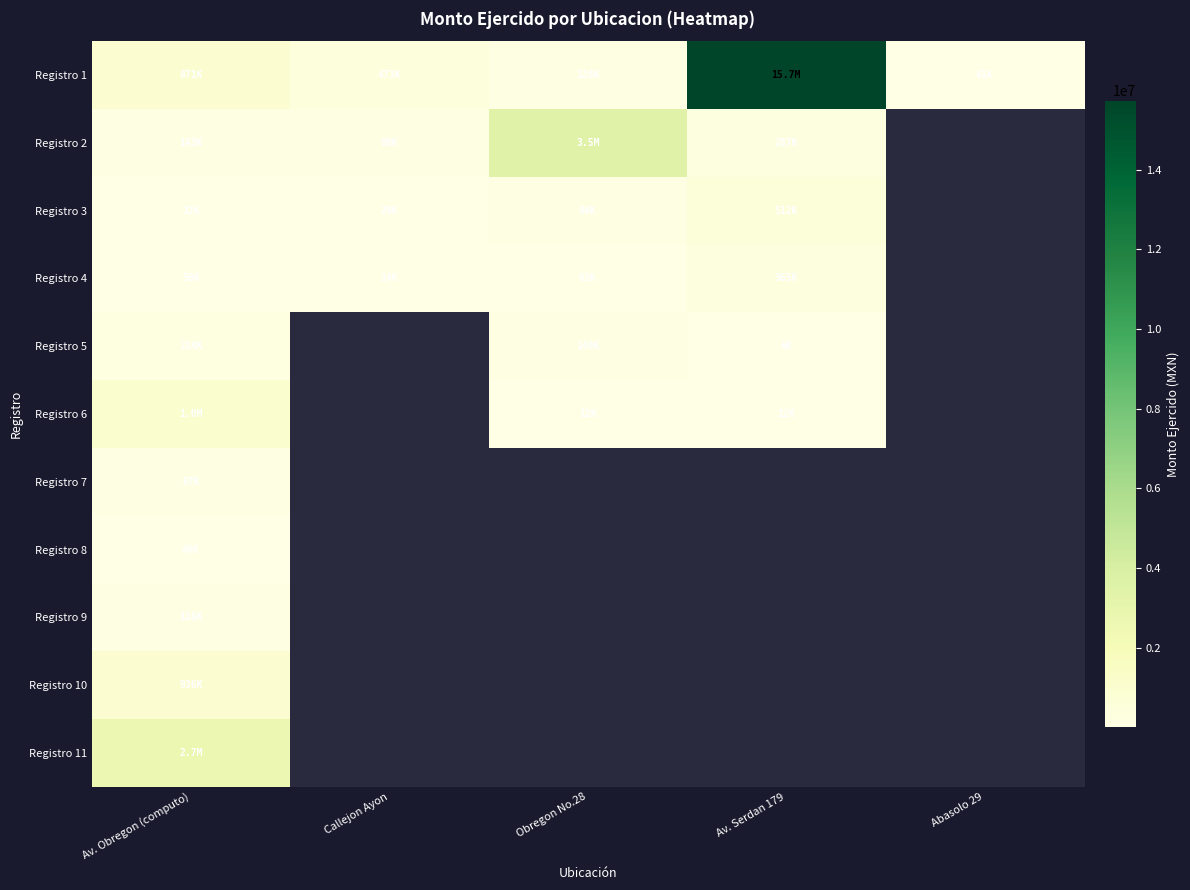

How many values in the Registro 3 series are below 83520?

2